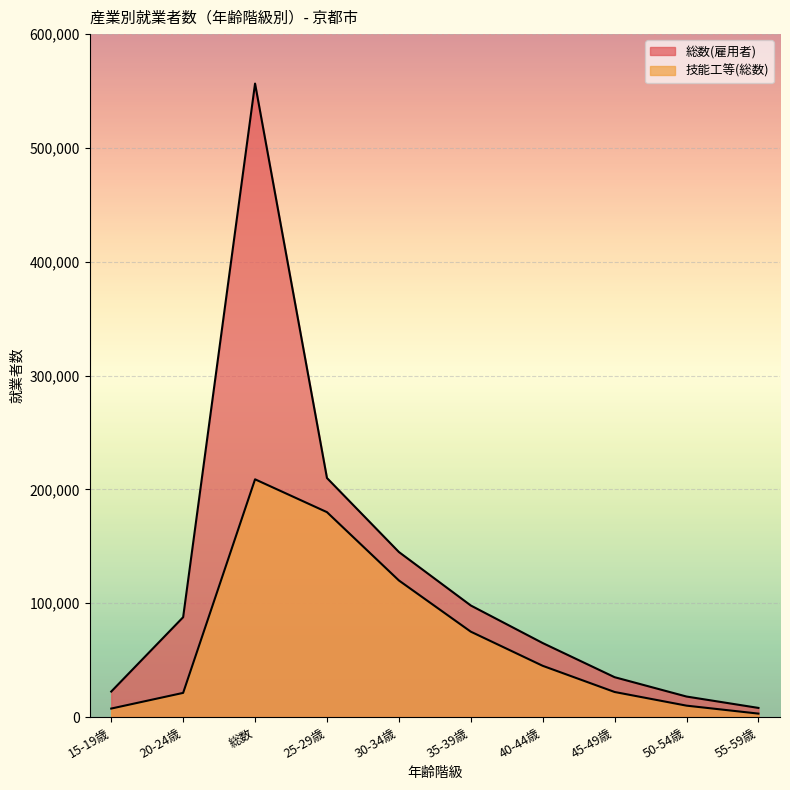

The 技能工等(総数) series shows 322409 at 総数. True or false?

False